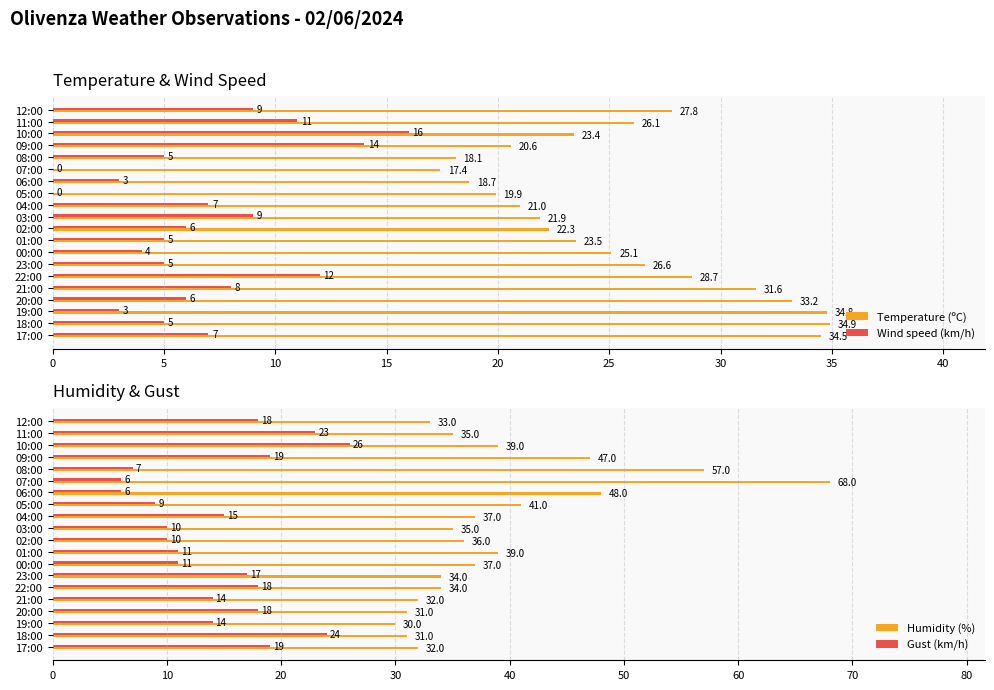

Which series has the widest spread of values?

Humidity (%)